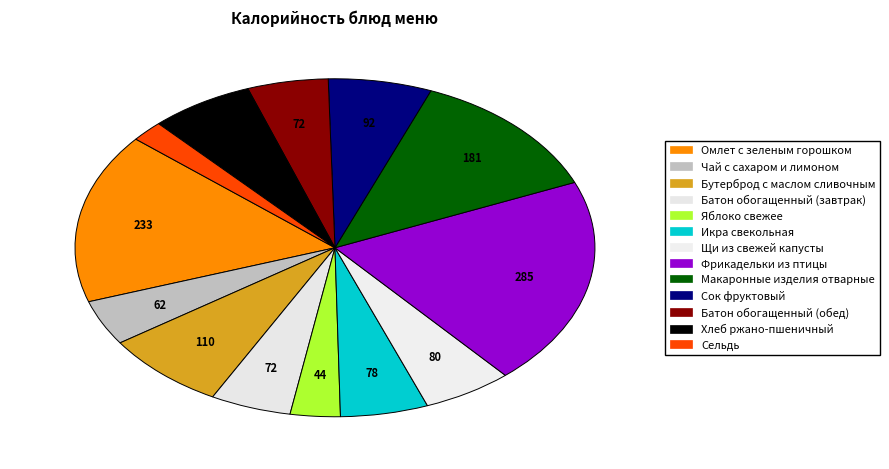

To the nearest percent, what is the average slice percentage?

8%